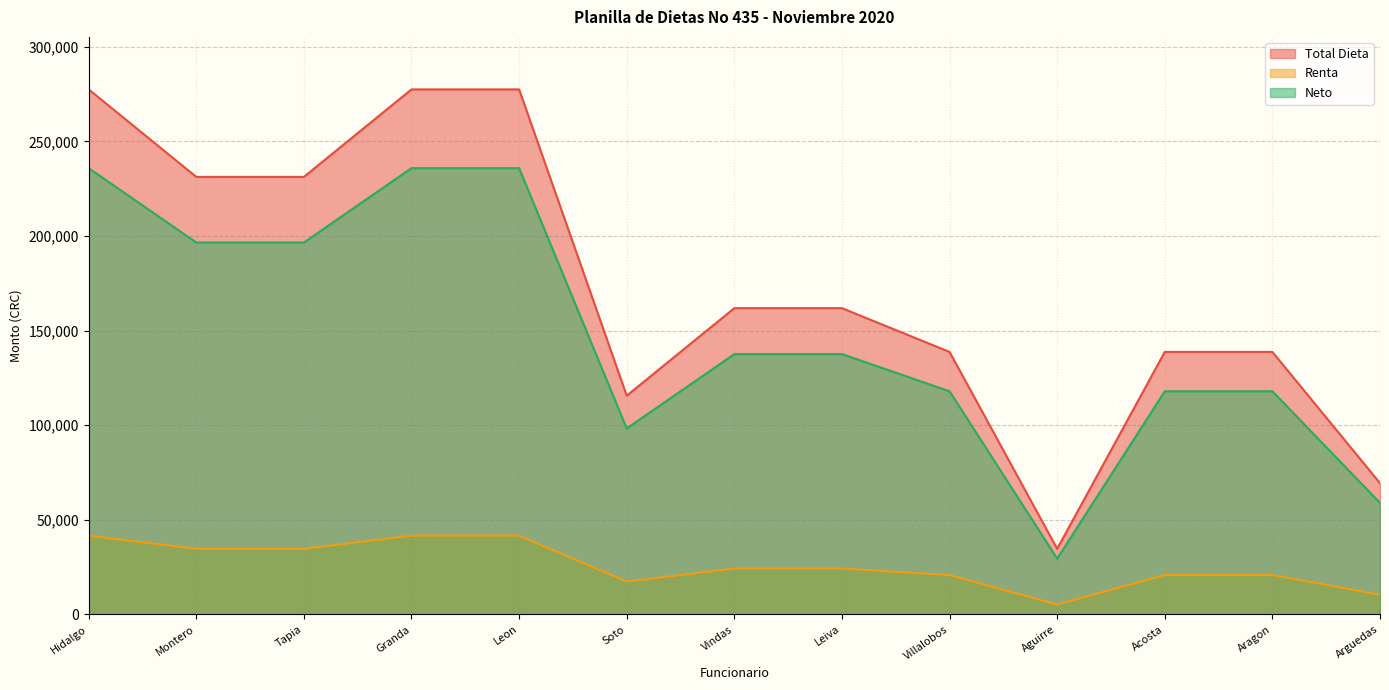

The Neto series shows 235910.1 at Hidalgo. True or false?

True